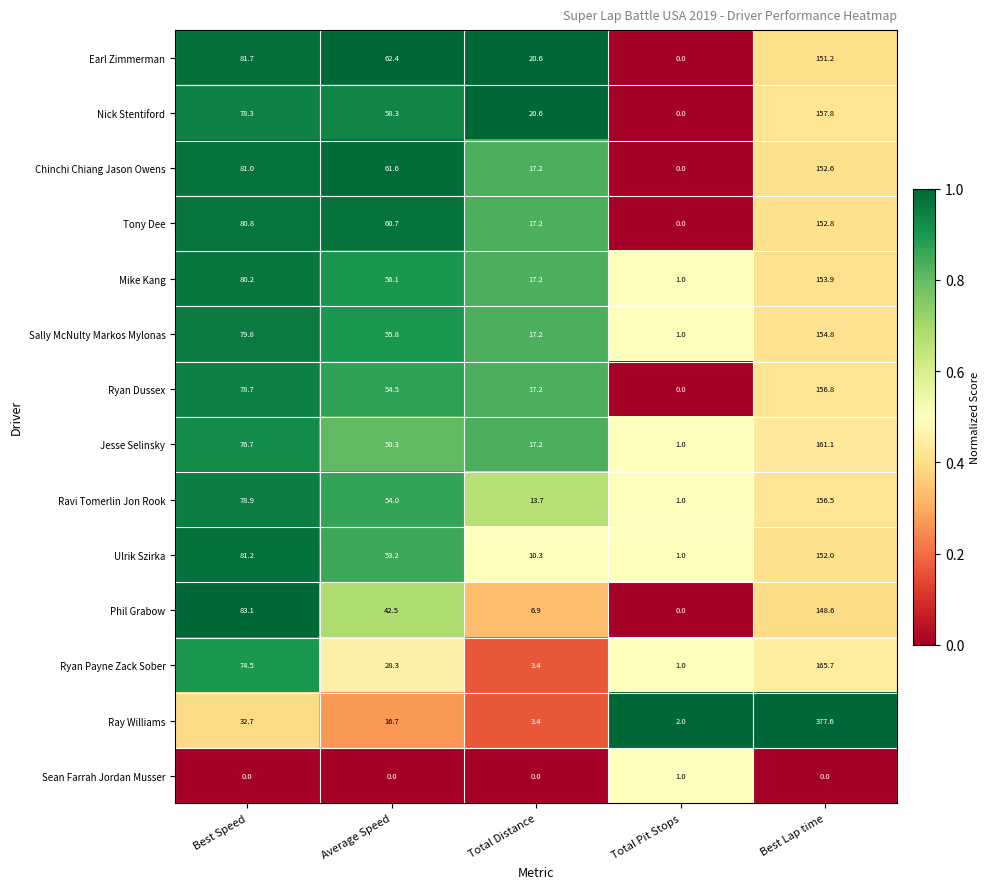

At which category is the sum across all series the highest?

Best Lap time